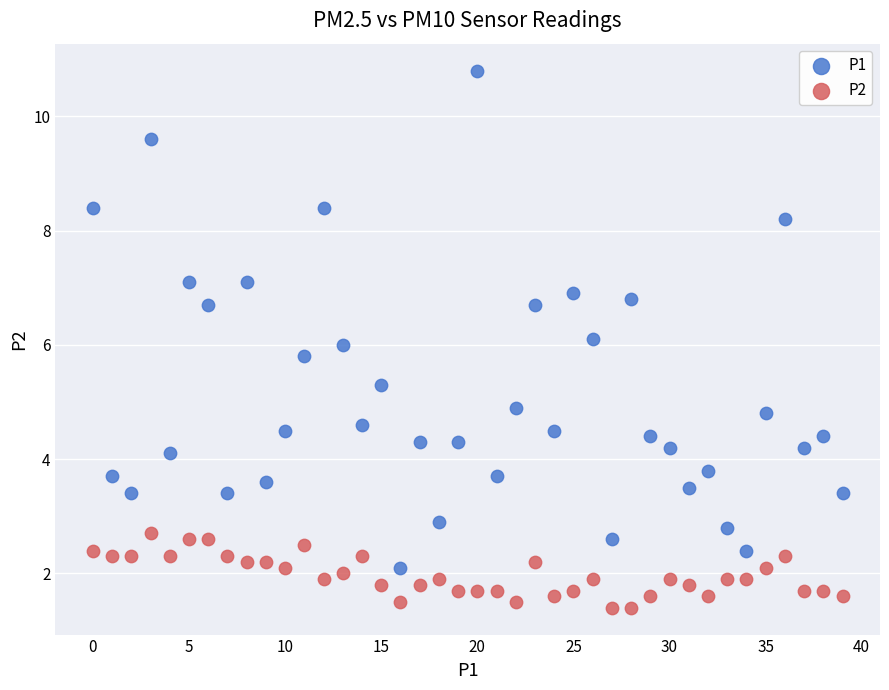

Across all data points, what is the range of Y values (max minus min)?

9.4